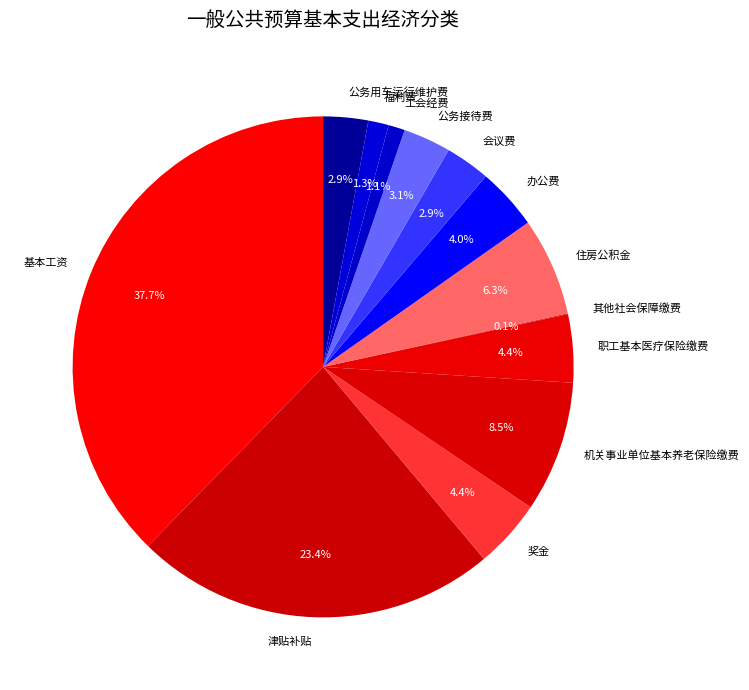

Approximately how many times larger is the value at 工会经费 compared to 职工基本医疗保险缴费?

0.2